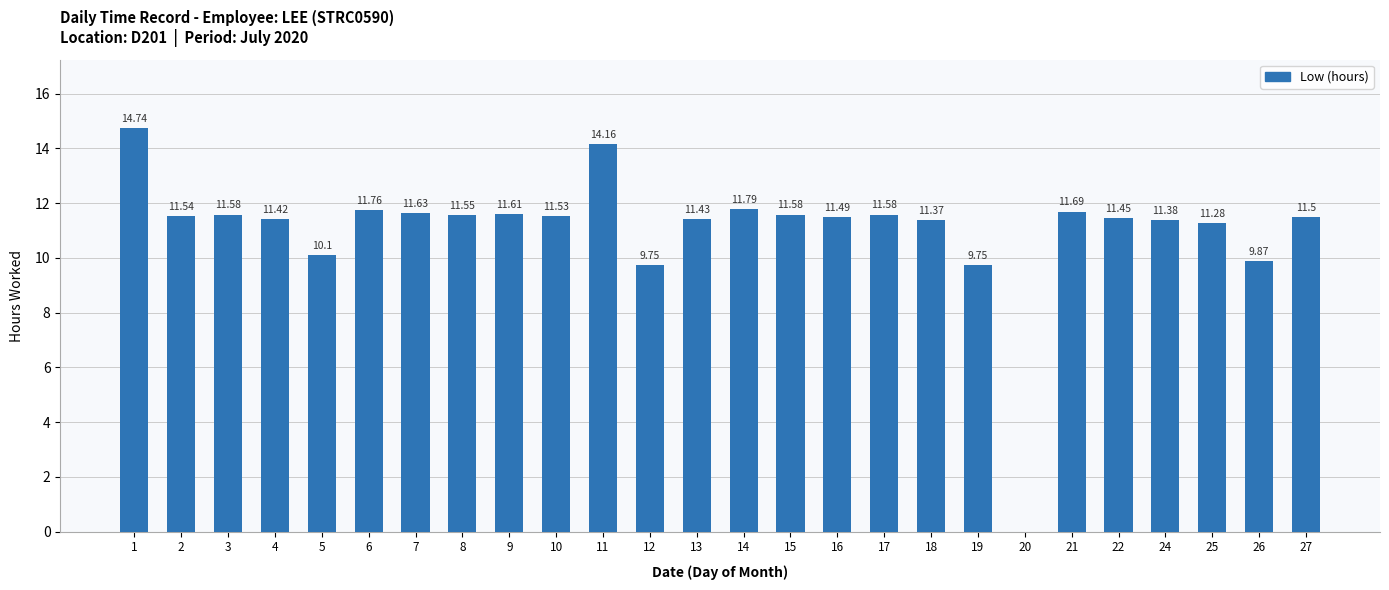

Which has a higher value, 4 or 8?

8